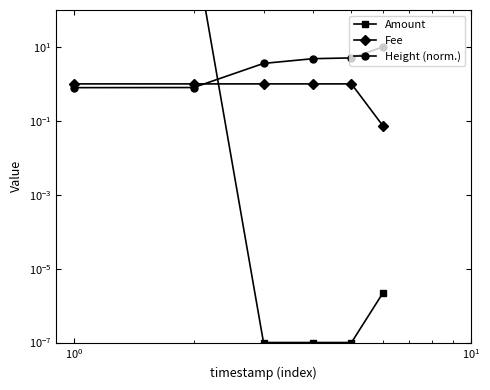

Does the chart display data point markers on the line(s)?

Yes